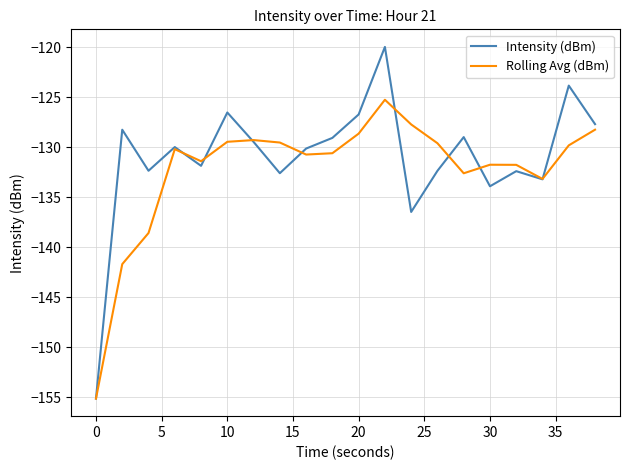

List the series in order of their peak value, lowest first.

Rolling Avg (dBm), Intensity (dBm)